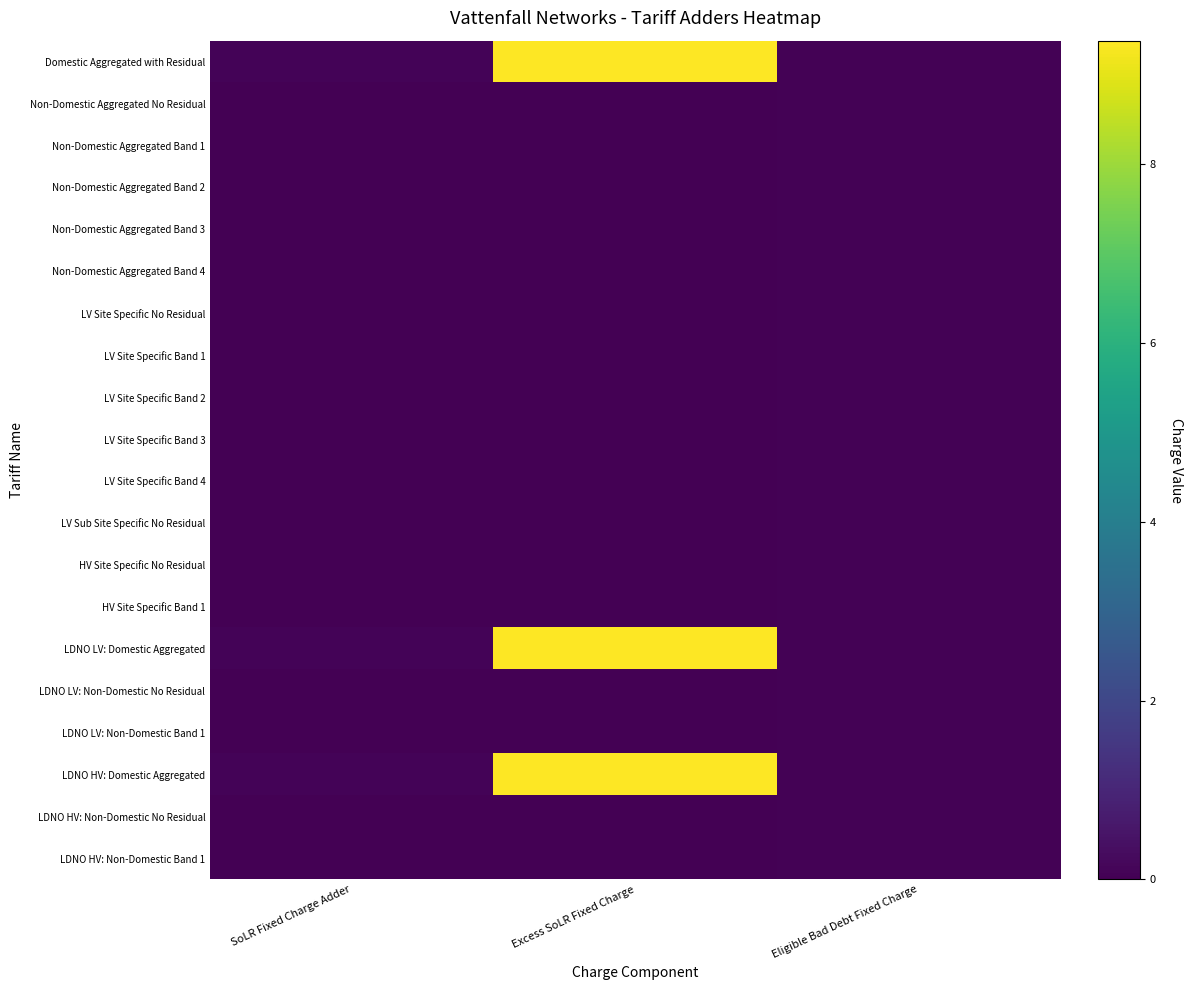

What is the total value across all series at SoLR Fixed Charge Adder?

0.2